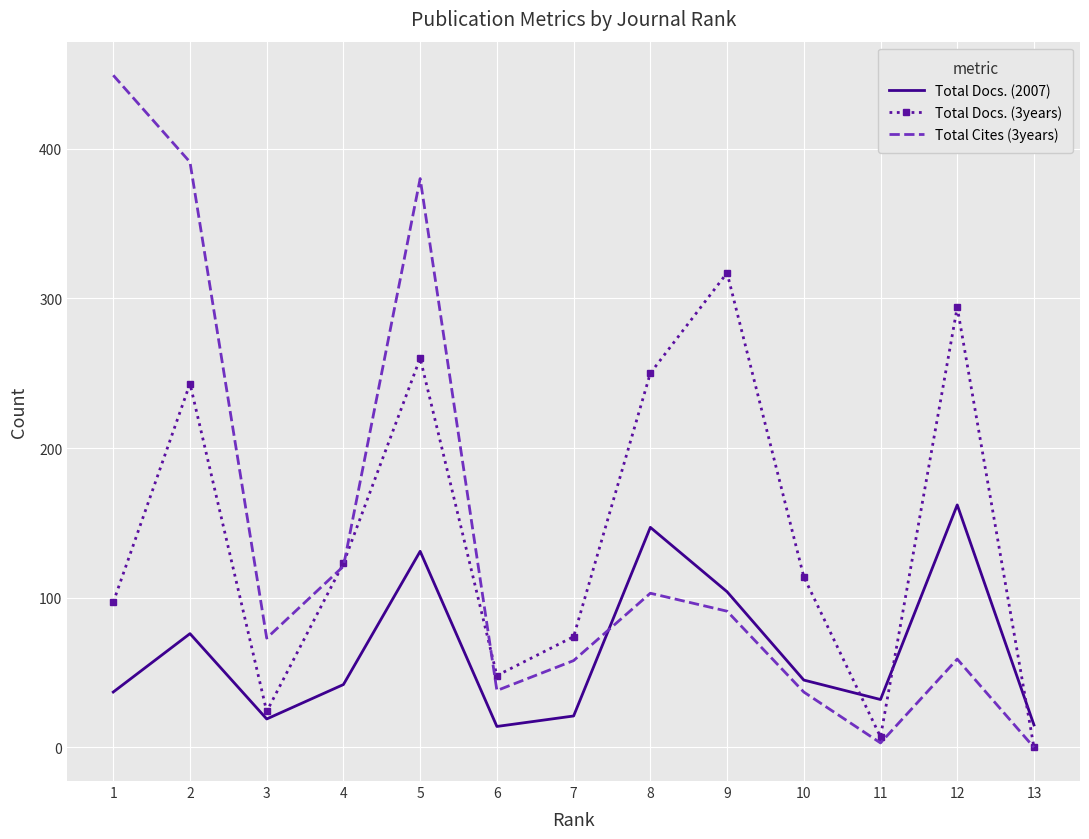

At which category is the sum across all series the highest?

5